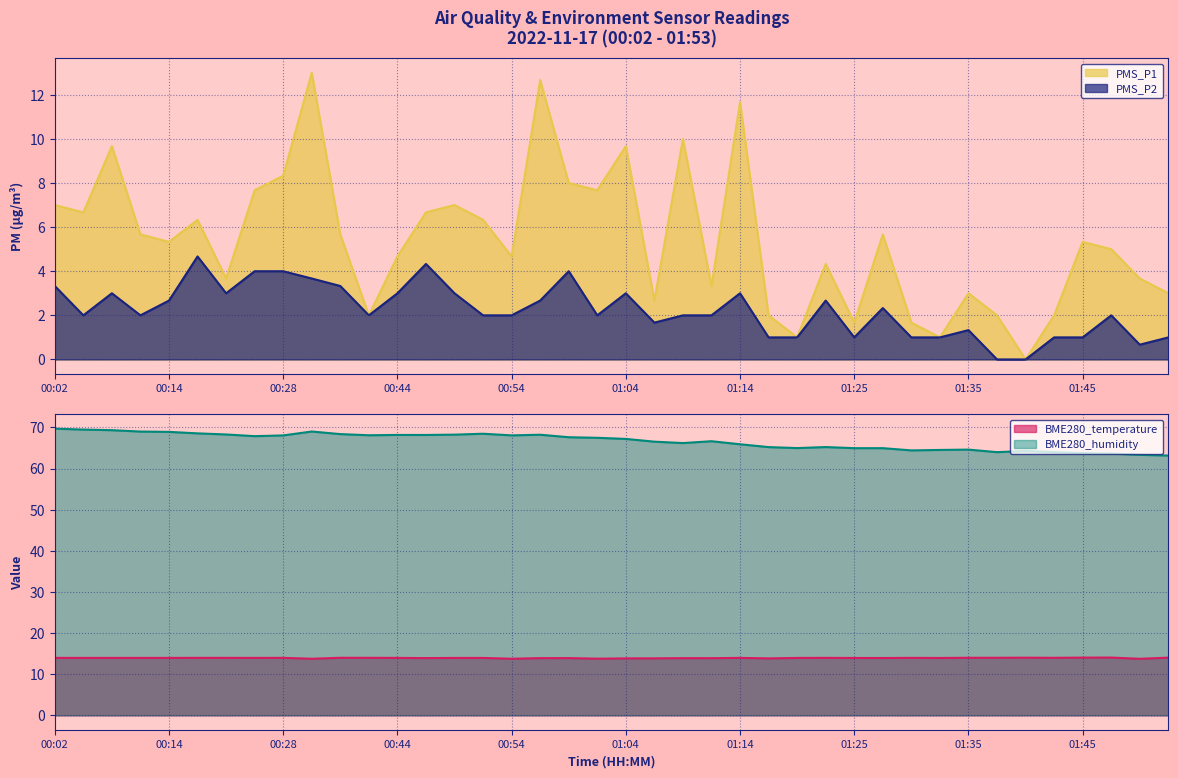

Is the value of BME280_temperature at 00:46 greater than the value of PMS_P2 at 01:07?

Yes